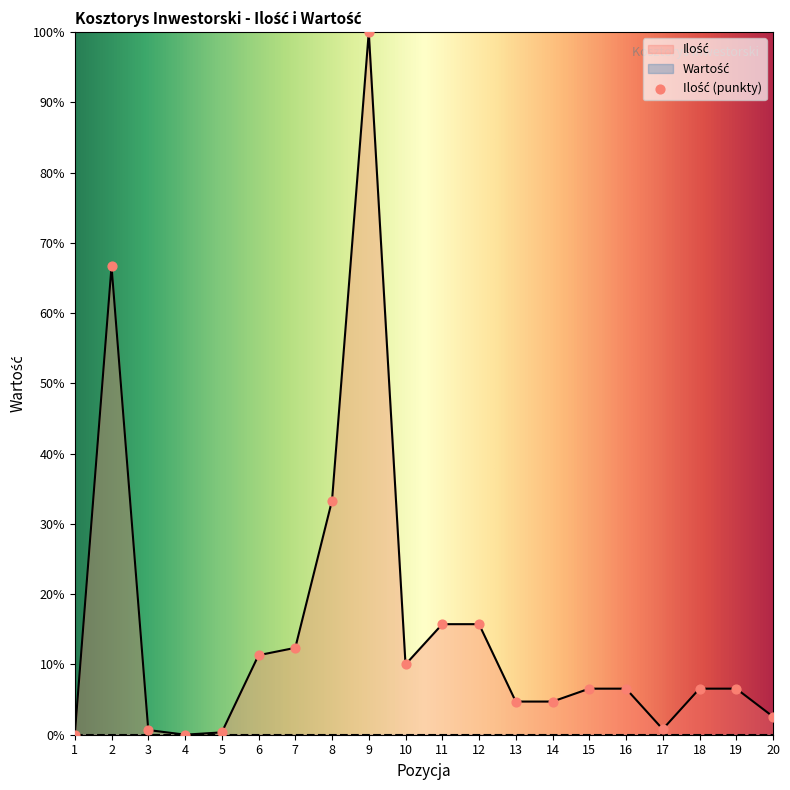

What is the change in value from 6 to 16?

-4.8